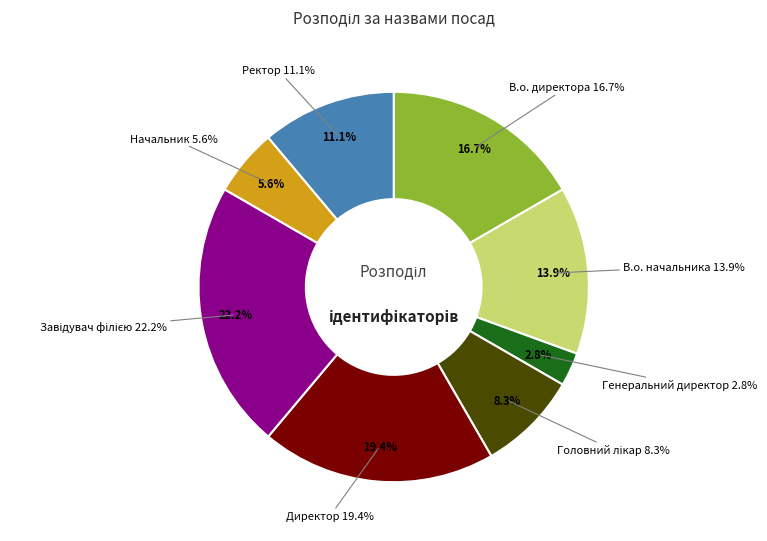

Is there a majority slice in this chart?

No